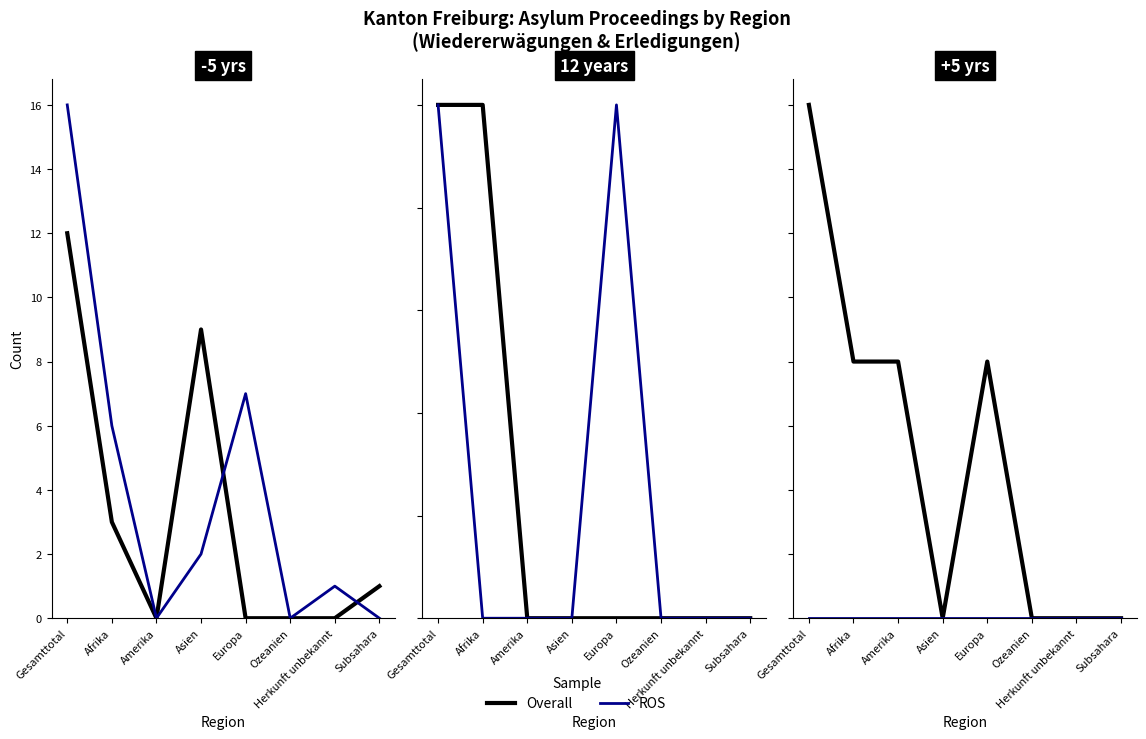

At which category is the sum across all series the highest?

Gesamttotal